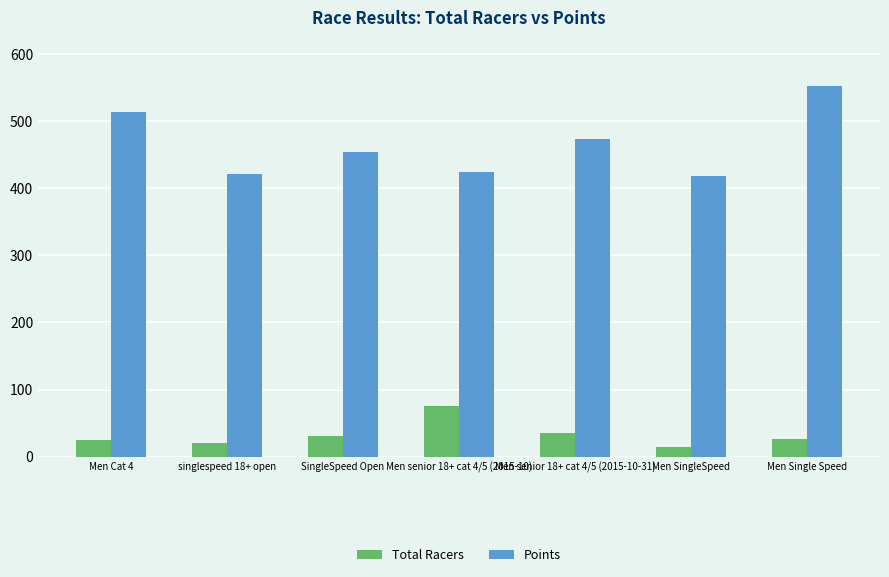

What is the spread (max minus min) of values at Men SingleSpeed?

402.8